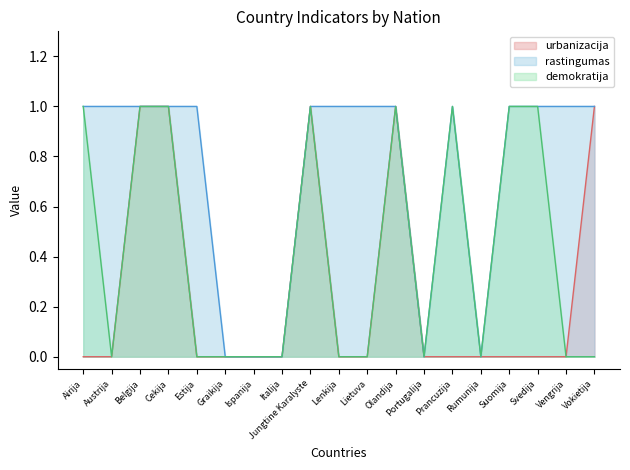

True or false: demokratija and rastingumas cross at least once.

False